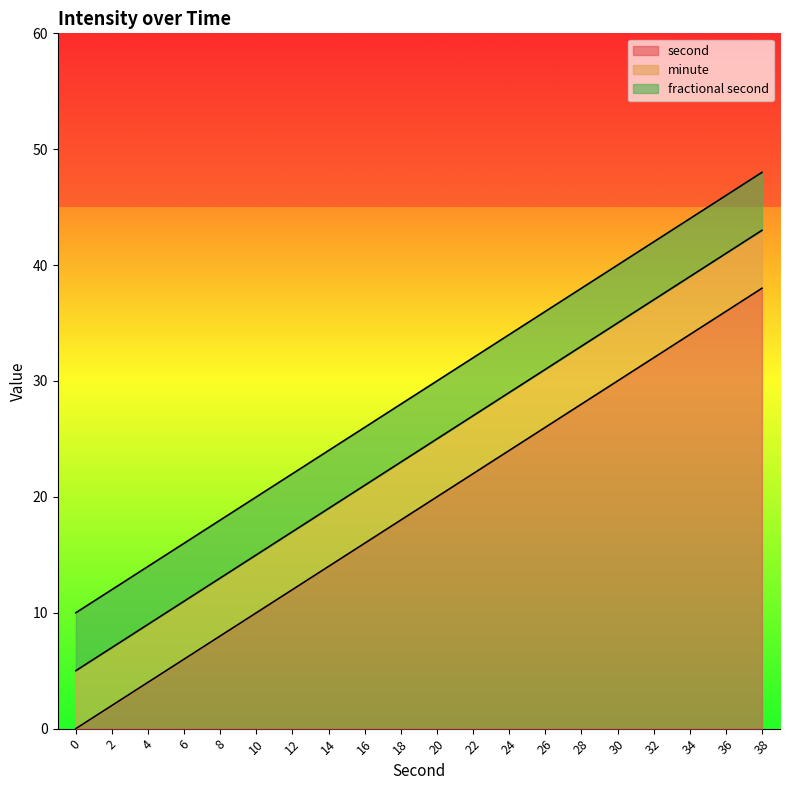

What is the difference between the maximum and second lowest values in the second series?

36